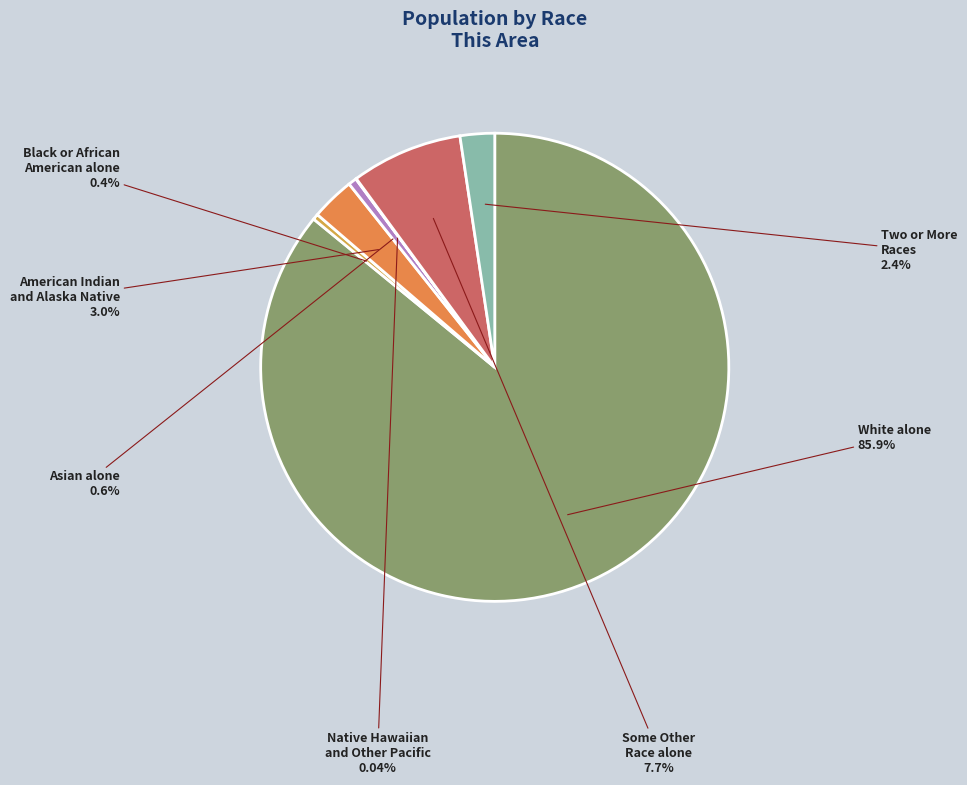

Which category has the biggest portion of the pie?

White alone